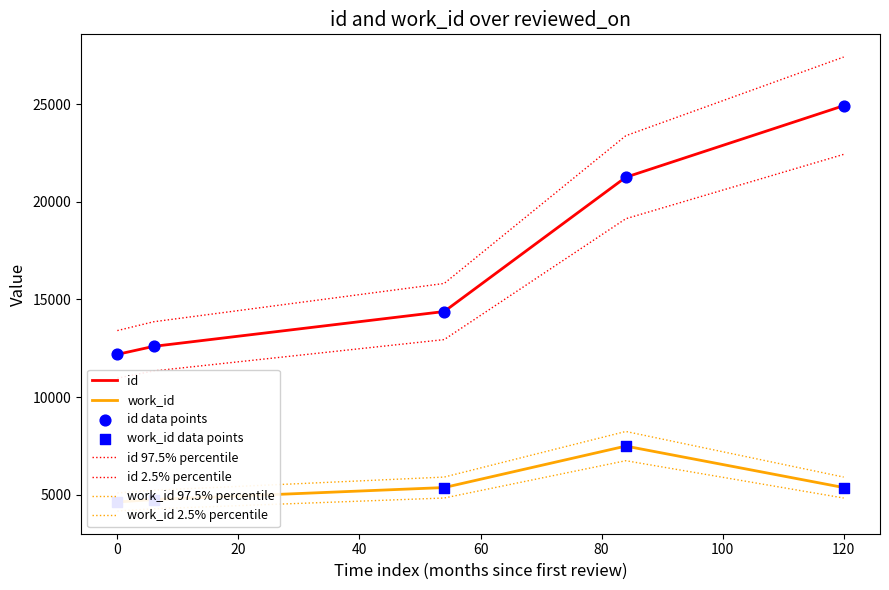

Which series has the largest total across all categories?

id